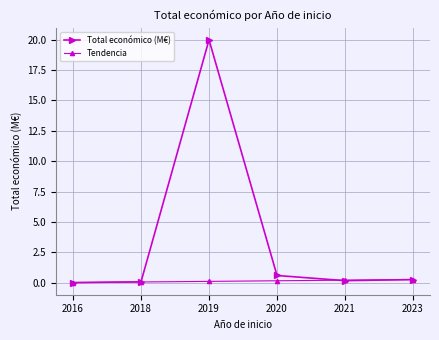

True or false: Tendencia has more than 2 points higher than both neighbors.

False